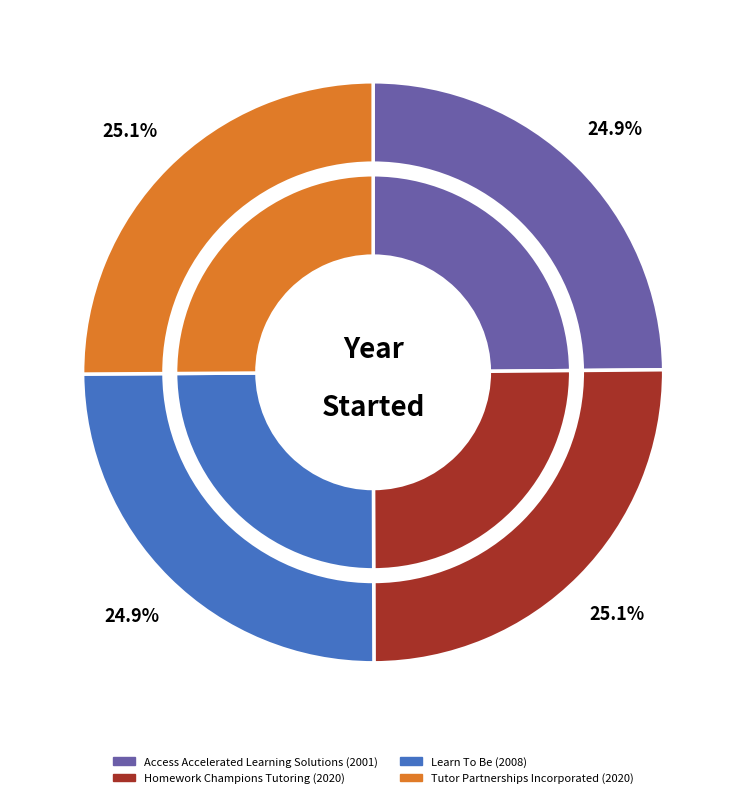

Is there a majority slice in this chart?

No